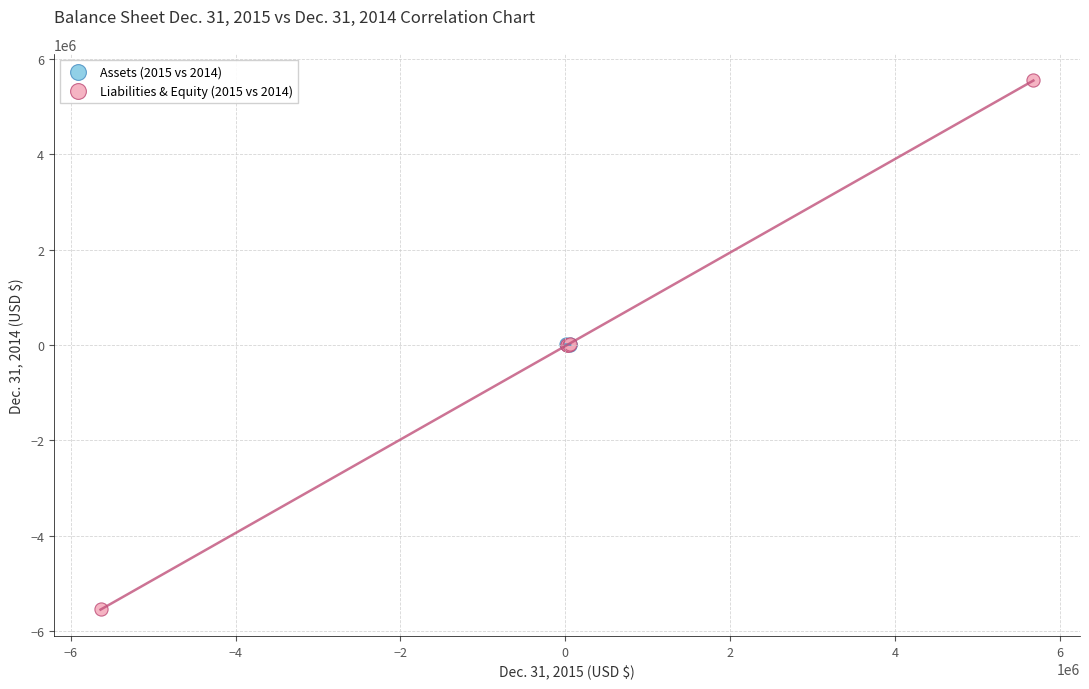

Which series reaches the maximum Y coordinate?

Liabilities & Equity (2015 vs 2014)